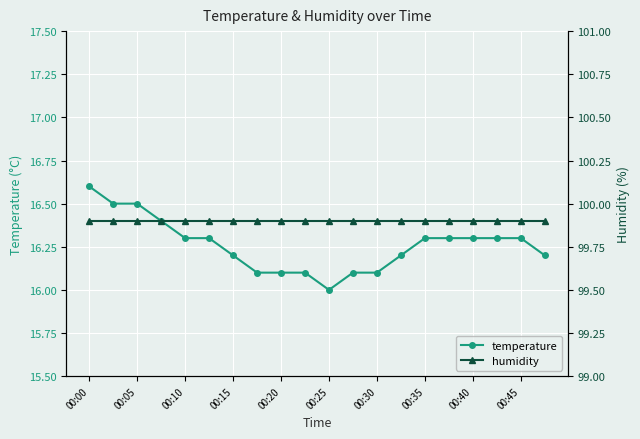

Count the temperature values in the range 16 to 17.

20